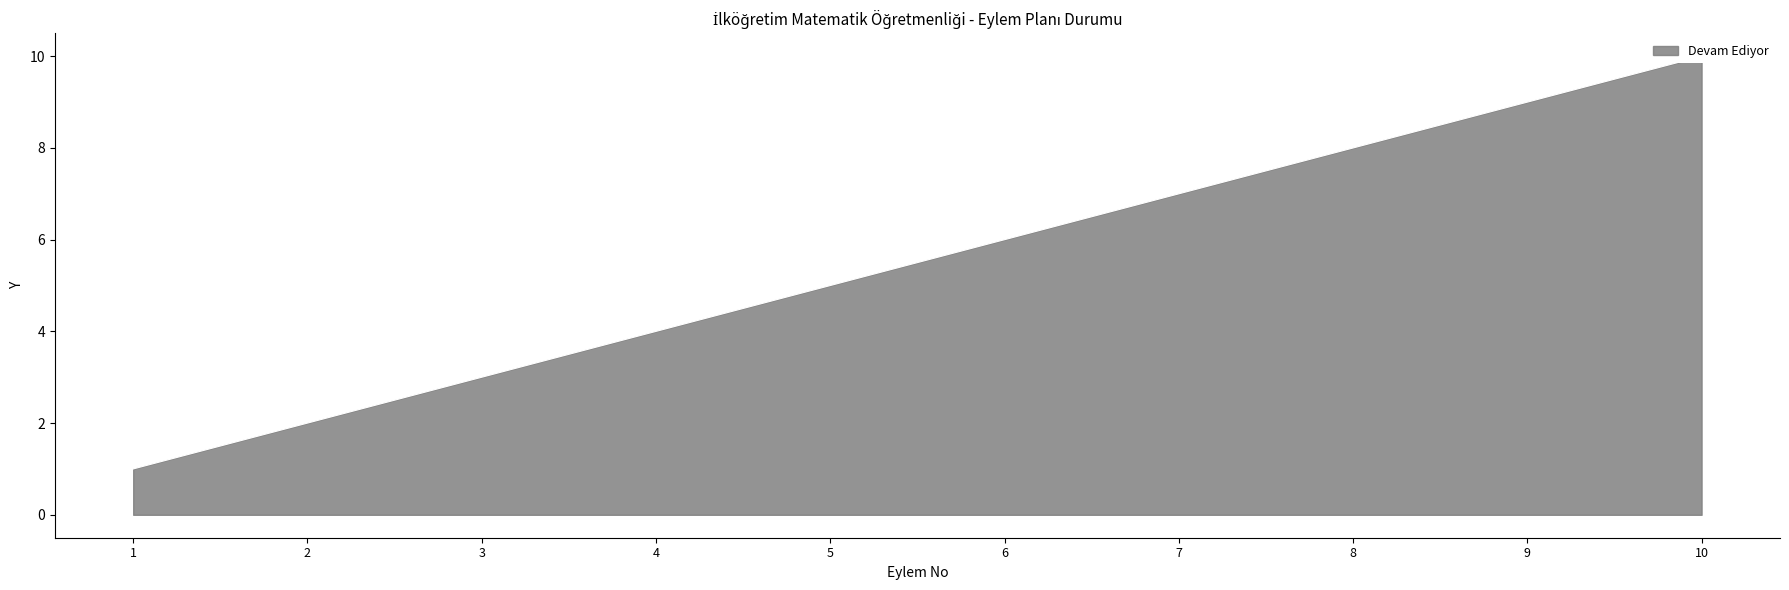

Count the number of data series in this chart.

1